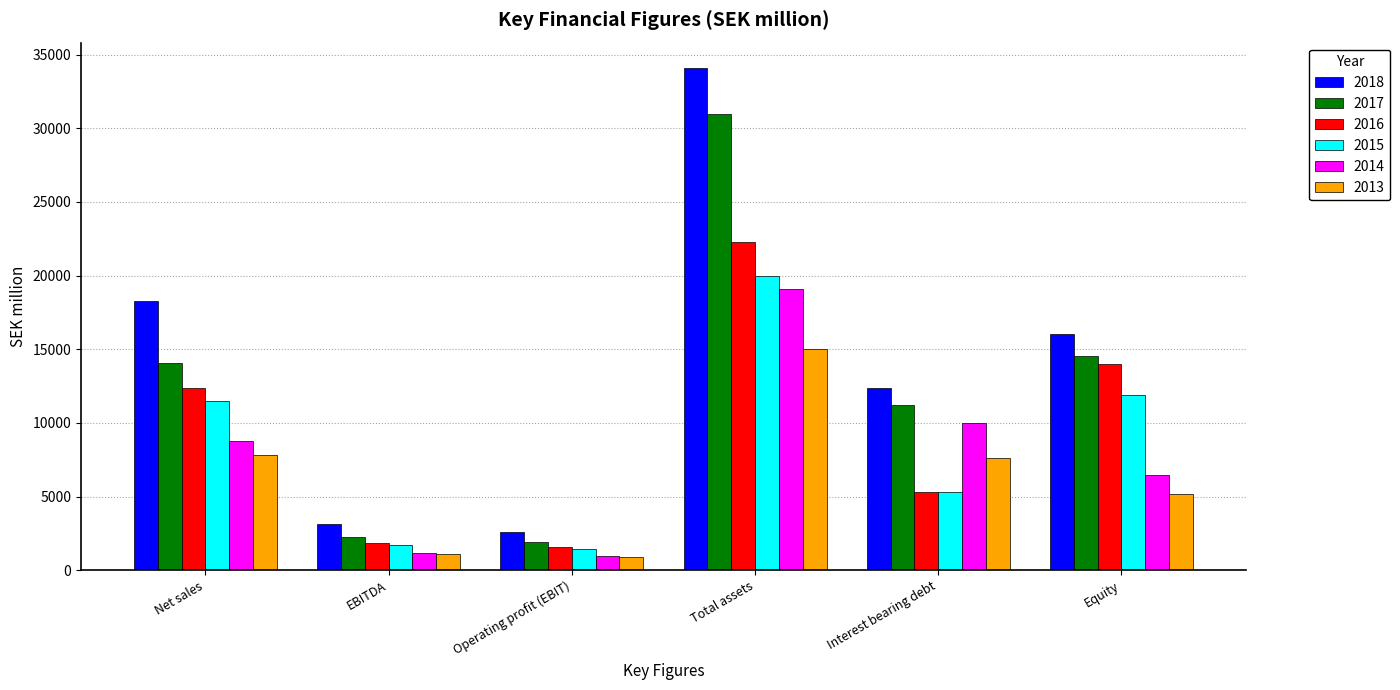

Count the number of data series in this chart.

6